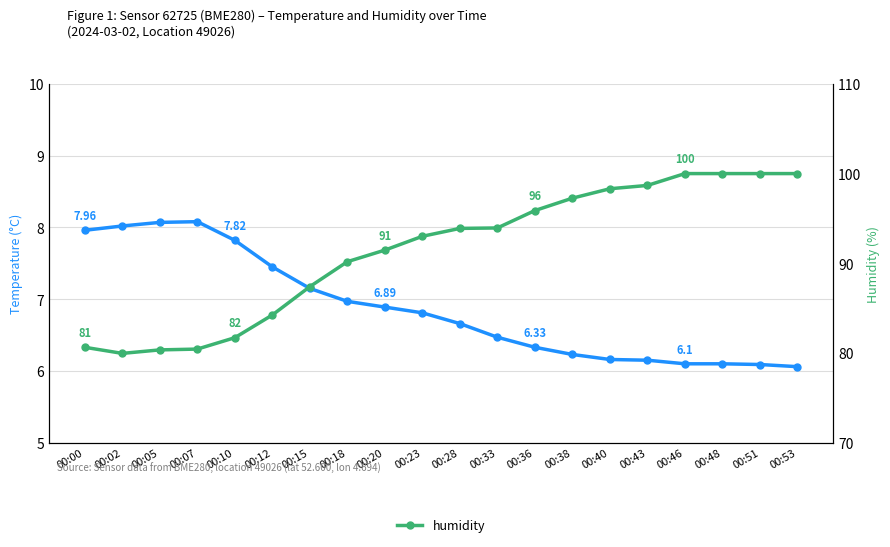

Reading left to right, what are all the values shown in this chart?

temperature: 00:00=8.0	00:02=8.0	00:05=8.1	00:07=8.1	00:10=7.8	00:12=7.5	00:15=7.2	00:18=7.0	00:20=6.9	00:23=6.8	00:28=6.7	00:33=6.5	00:36=6.3	00:38=6.2	00:40=6.2	00:43=6.2	00:46=6.1	00:48=6.1	00:51=6.1	00:53=6.1
humidity: 00:00=80.6	00:02=80.0	00:05=80.3	00:07=80.4	00:10=81.7	00:12=84.2	00:15=87.4	00:18=90.2	00:20=91.5	00:23=93.0	00:28=93.9	00:33=93.9	00:36=95.9	00:38=97.3	00:40=98.3	00:43=98.7	00:46=100.0	00:48=100.0	00:51=100.0	00:53=100.0